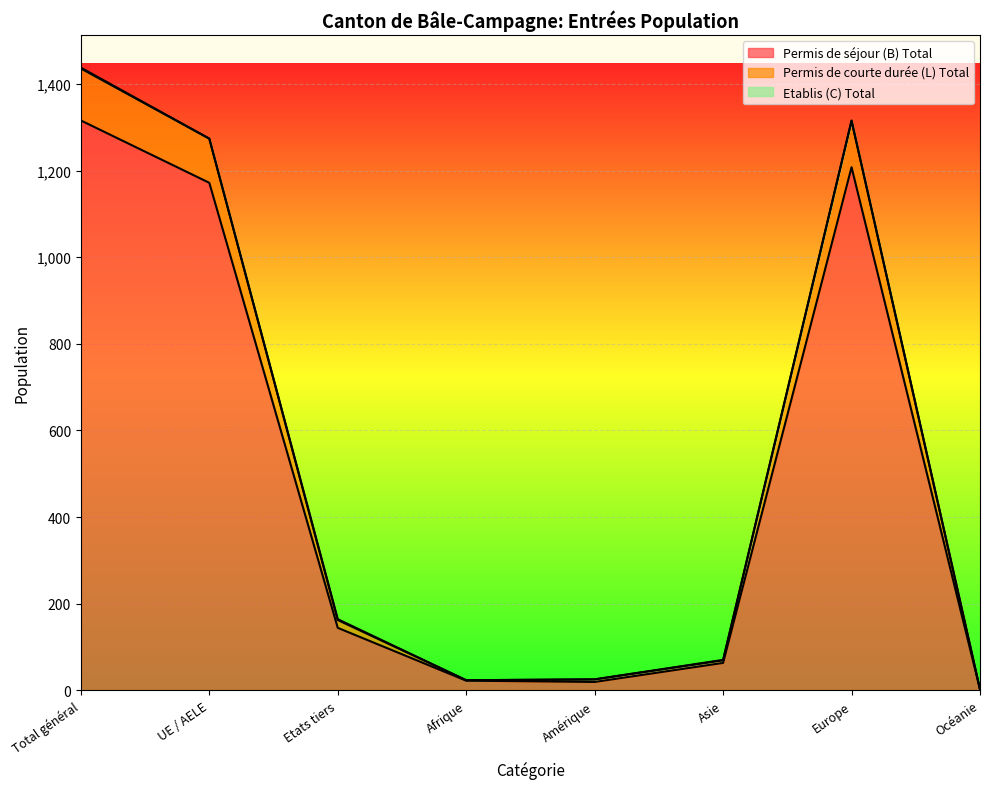

Which category has the highest value in the Permis de séjour (B) Total series?

Total général